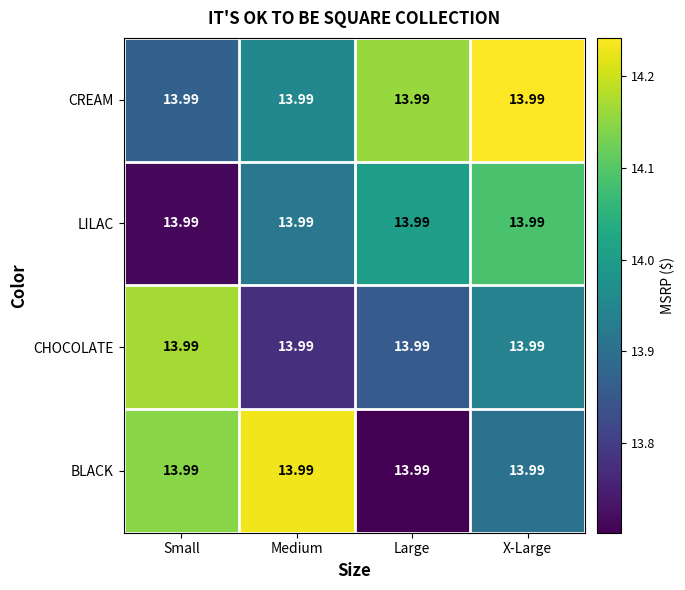

At which category is the sum across all series the highest?

X-Large